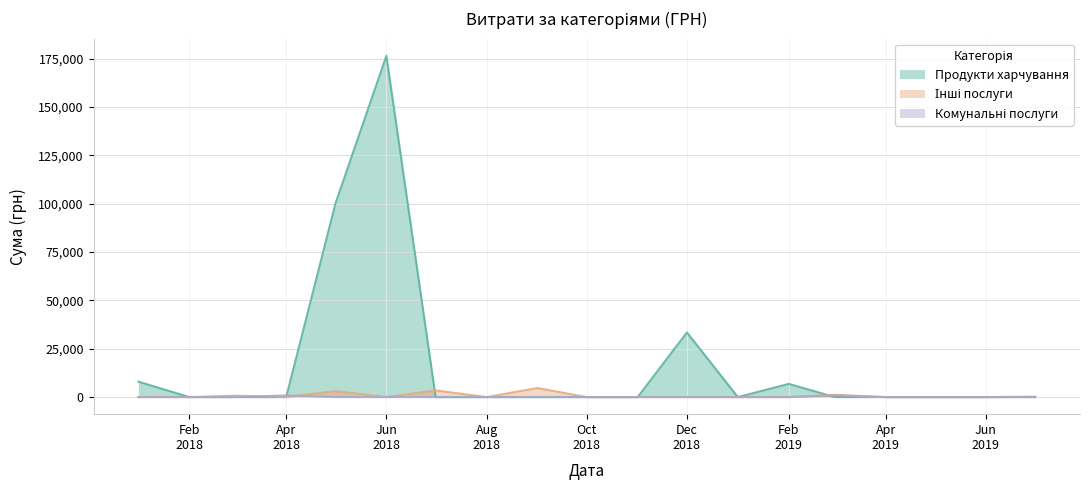

Which series has the largest total across all categories?

Продукти харчування